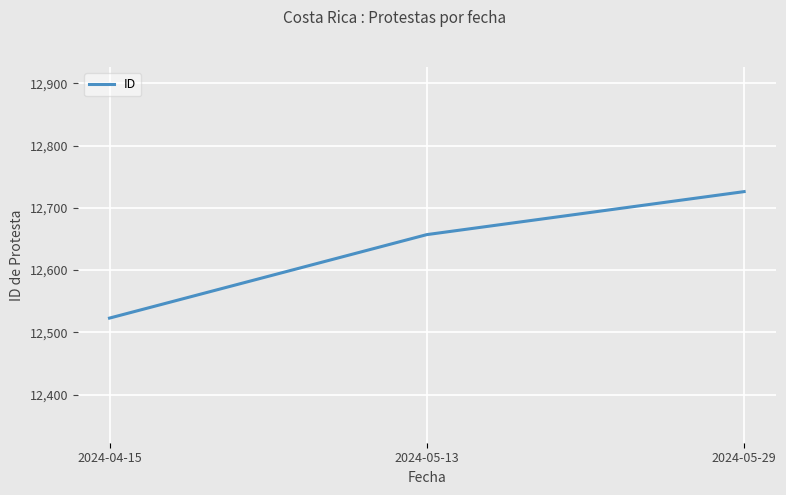

True or false: the data shows 12726 at 2024-05-29.

True